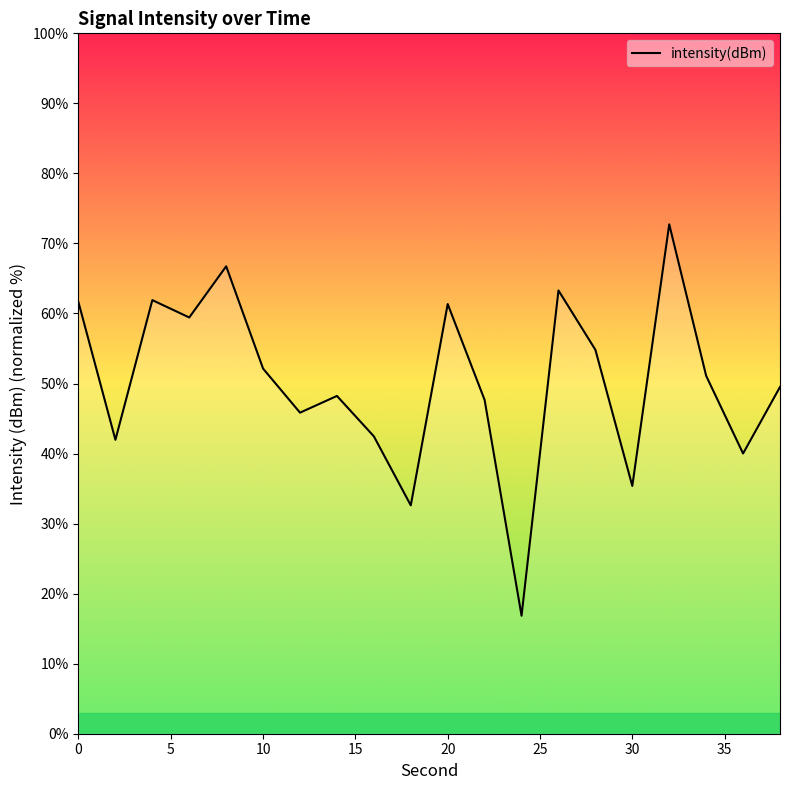

Is this an area chart (filled region under the line)?

No